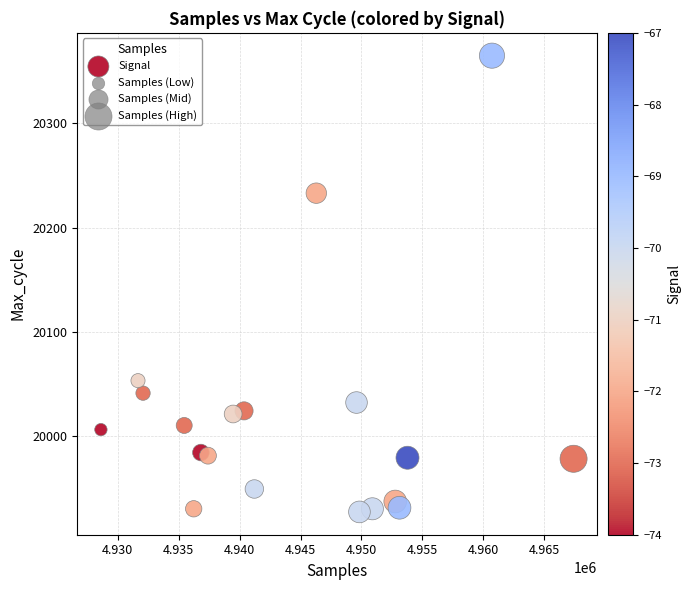

What Y value in the scatter plot is closest to 20146?

20233